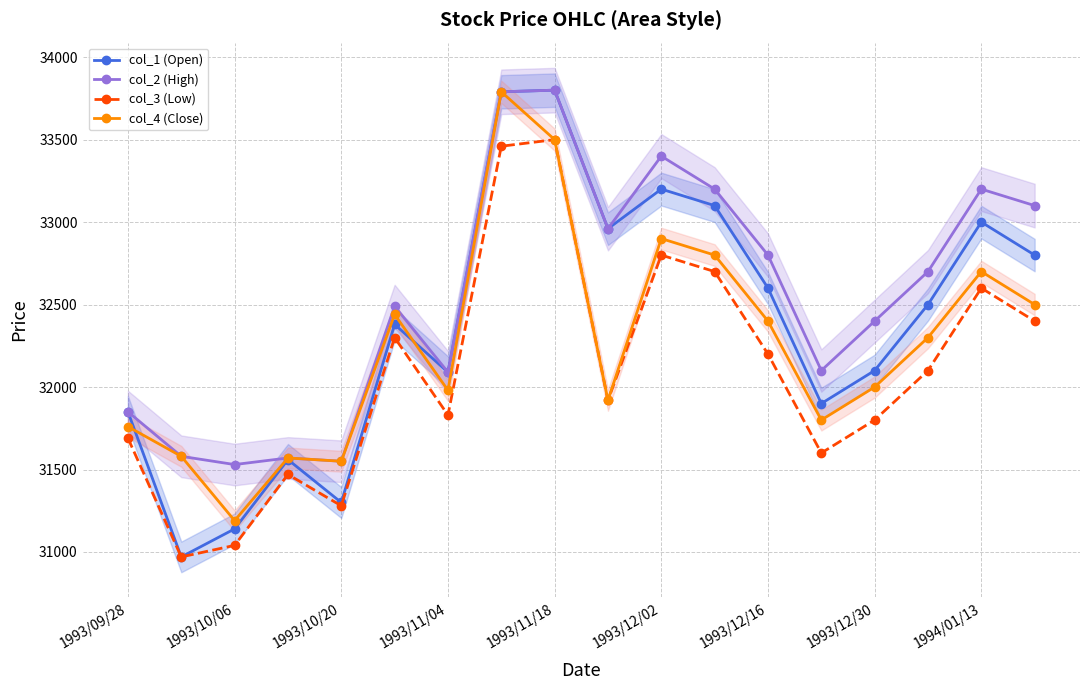

What is the smallest value displayed?

30970